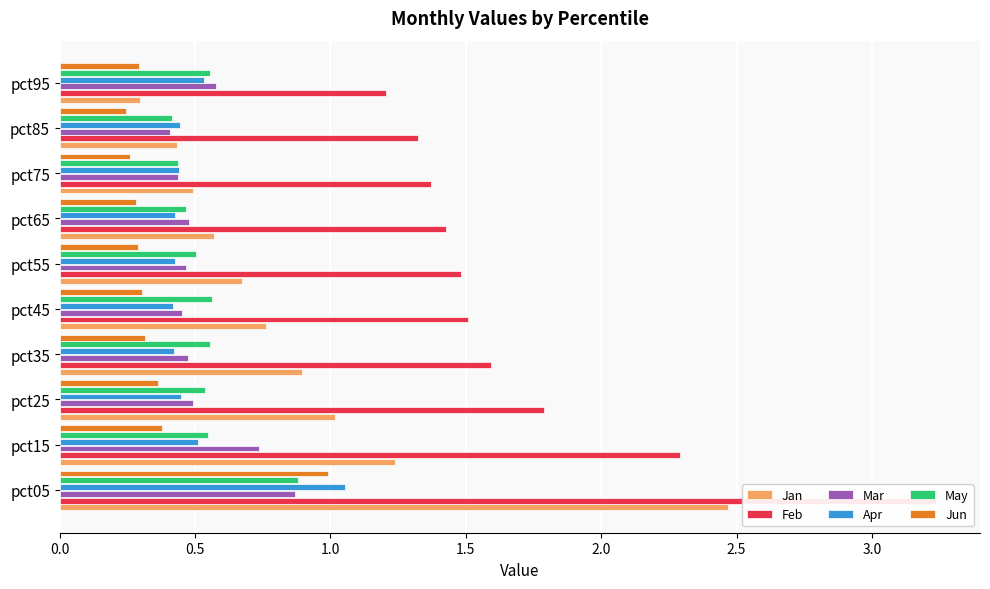

What is the average value of the Jan series?

0.9